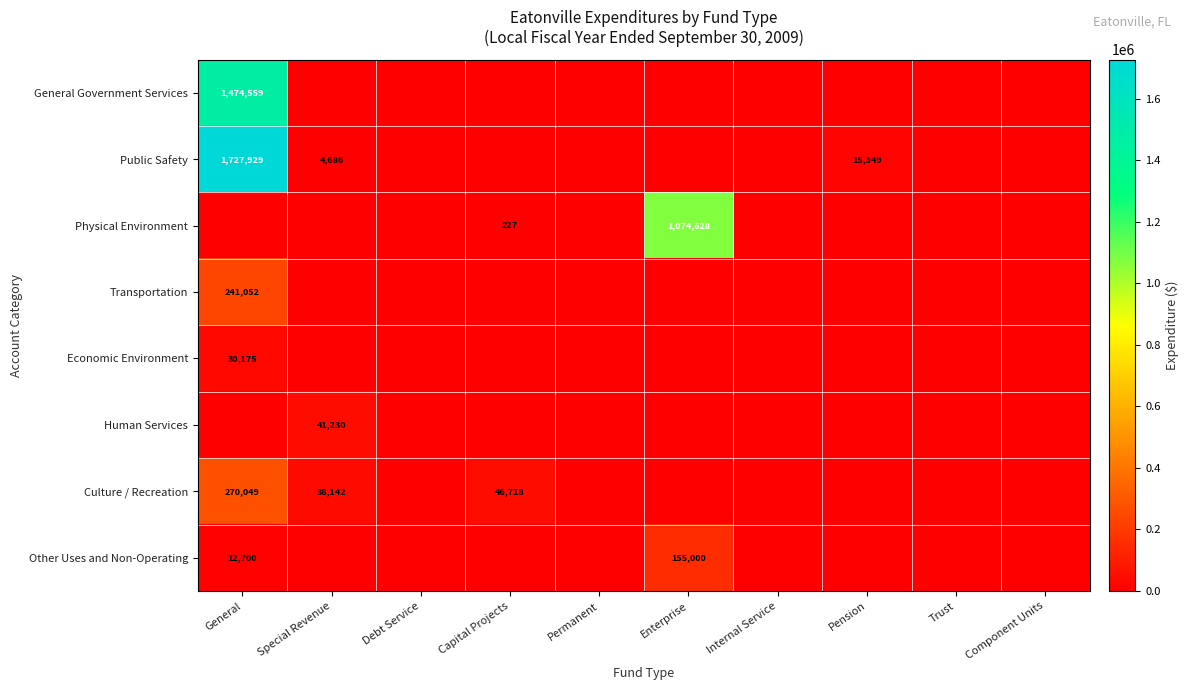

What is the difference between the highest and lowest values at Capital Projects?

46718